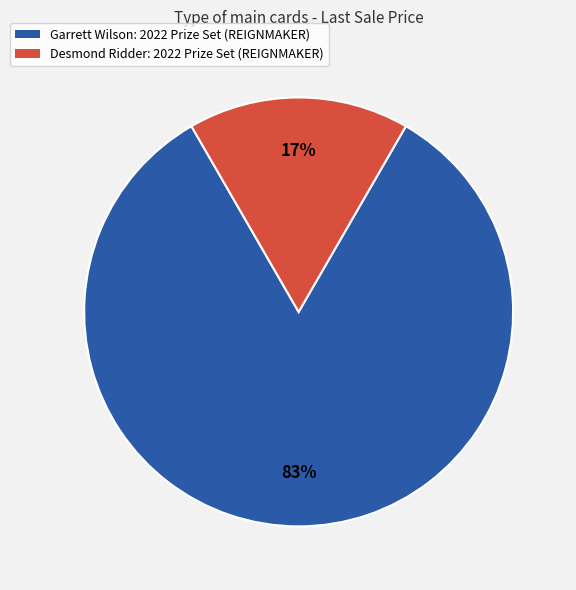

What is the ratio of the value at Desmond Ridder: 2022 Prize Set (REIGNMAKER) to the value at Garrett Wilson: 2022 Prize Set (REIGNMAKER)?

0.2